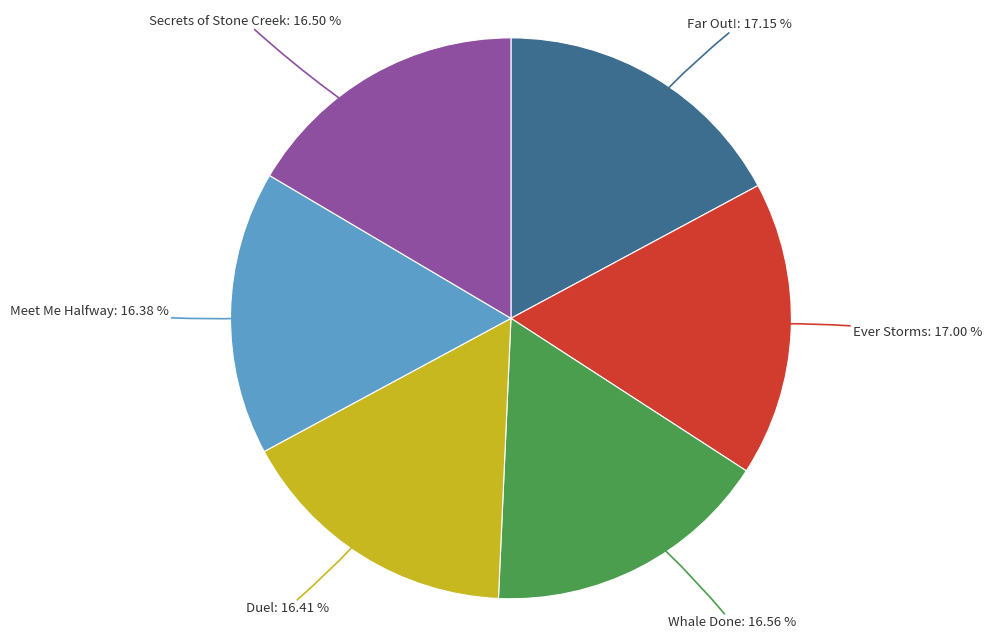

Is there a majority slice in this chart?

No